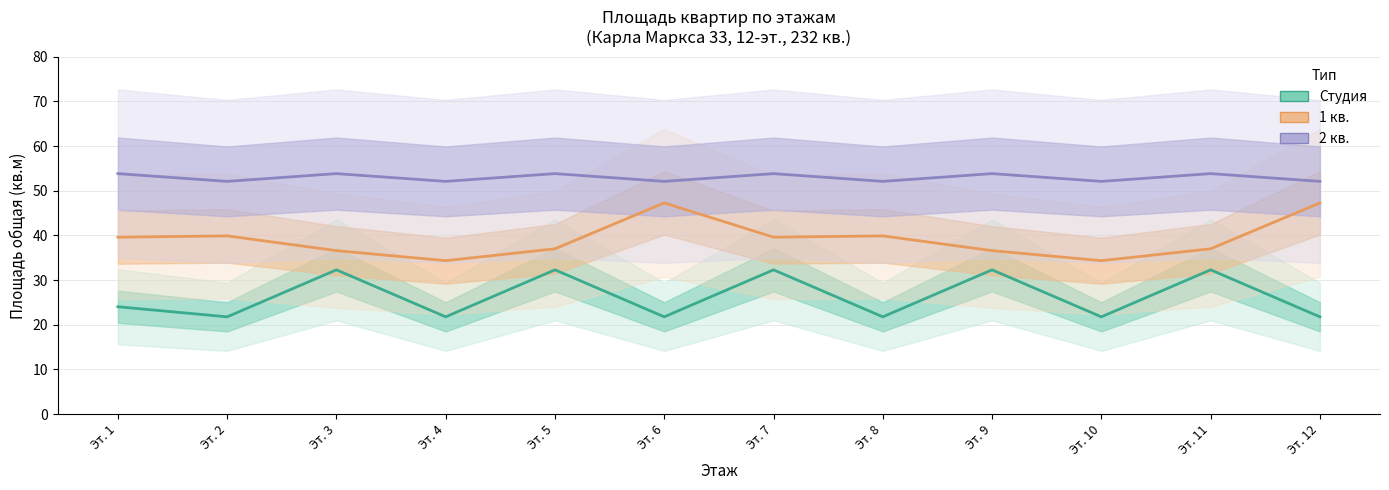

How many lines are shown in the chart?

3